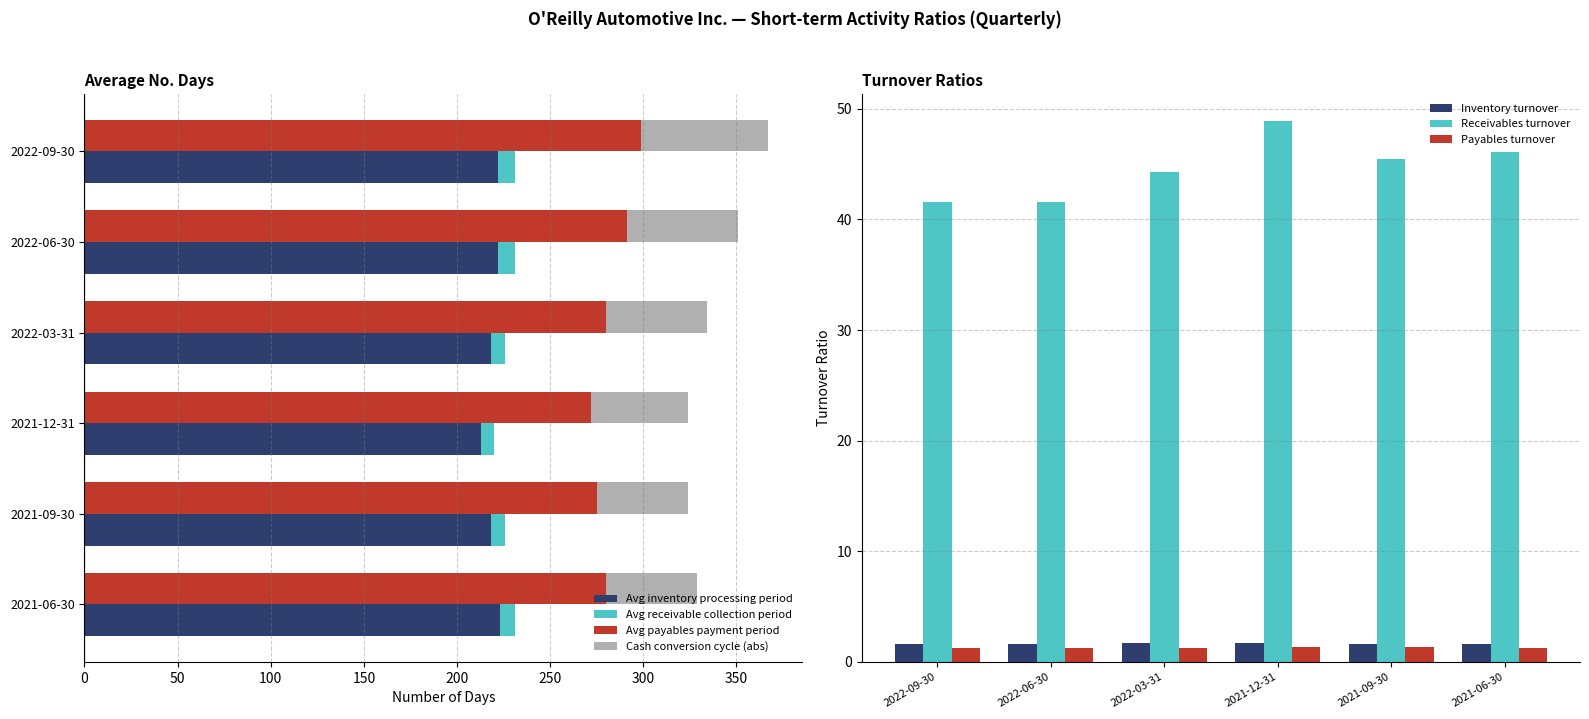

How many distinct data groups are displayed?

3